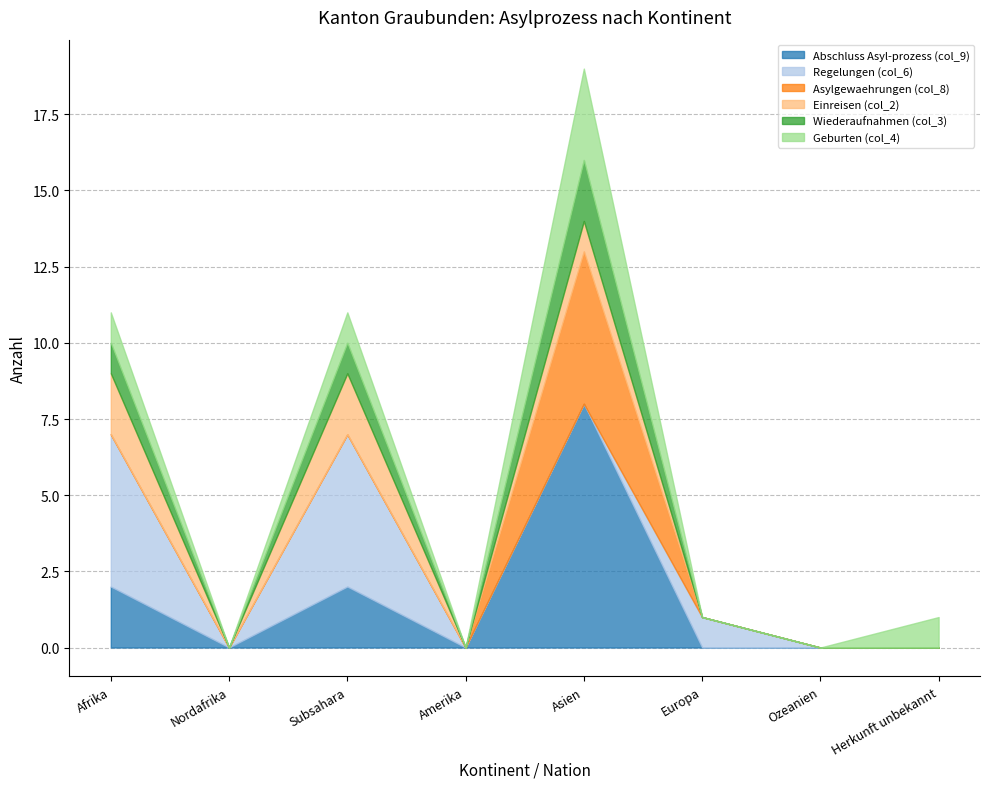

Which series has the widest spread of values?

Abschluss Asyl-prozess (col_9)